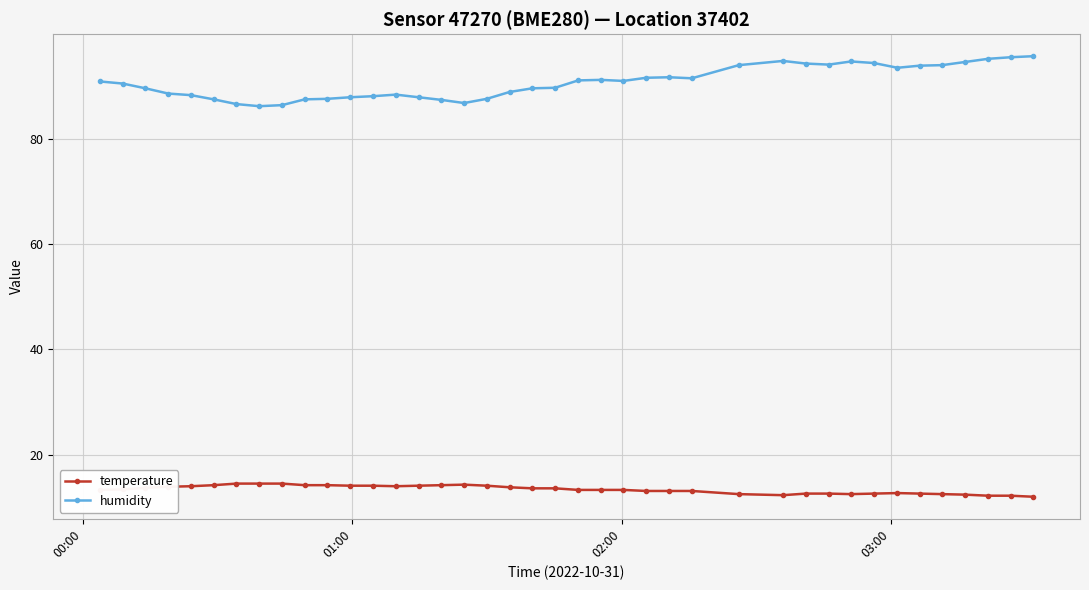

What is the highest value of the humidity series?

95.7